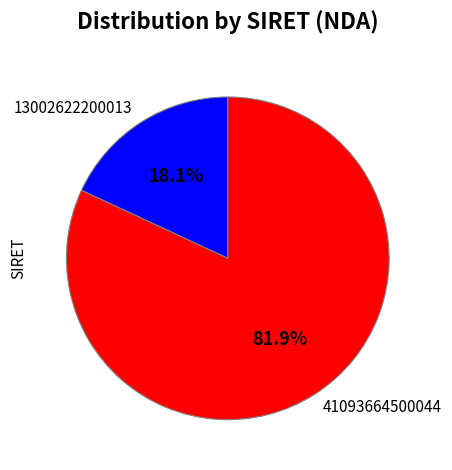

What percentage is the 41093664500044 slice, to the nearest percent?

82%